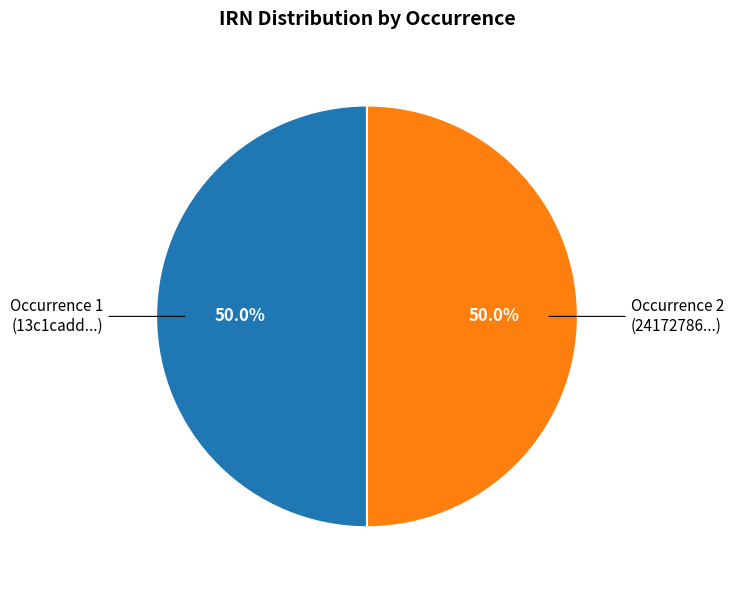

Combined, do Occurrence 2 (24172786...) and Occurrence 1 (13c1cadd...) account for over 50%?

Yes